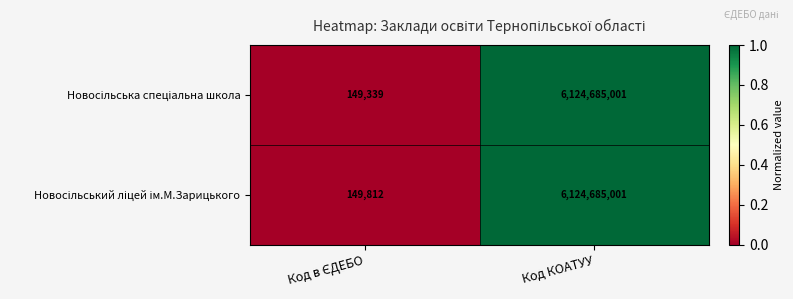

What is the greatest value displayed?

6124685001